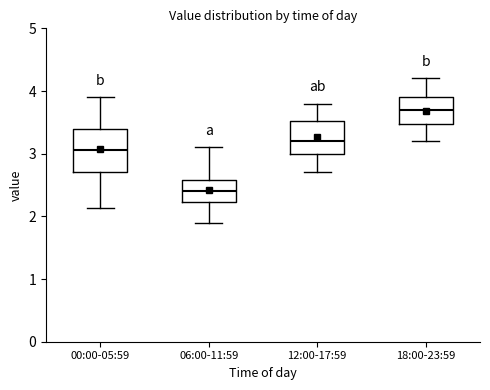

Where does the lower whisker of the box for 12:00-17:59 end on the y-axis? The values are not printed on the chart, so give them approximately, as read against the axis.

2.7